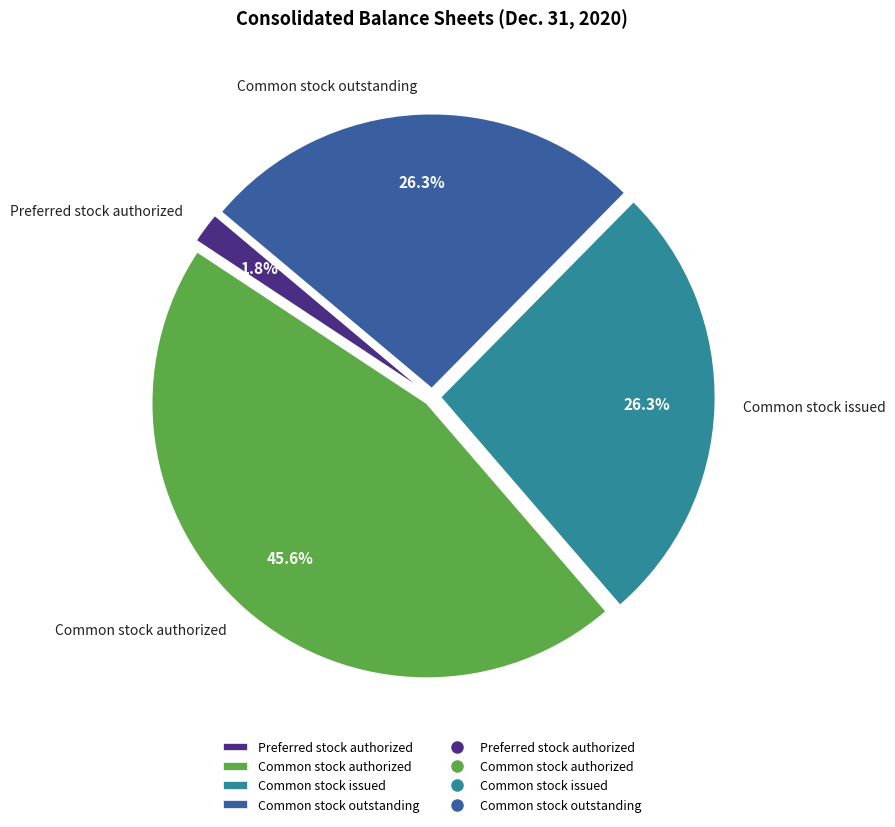

To the nearest percent, what is the combined percentage of Common stock outstanding and Preferred stock authorized?

28%